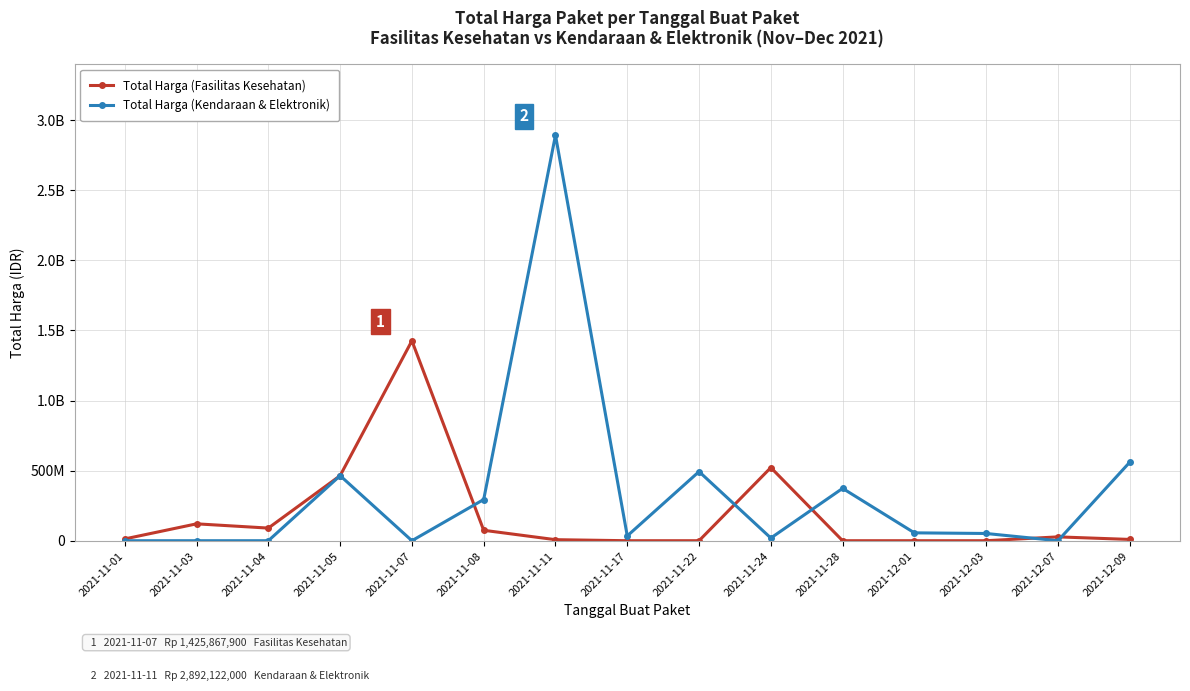

Where do Total Harga (Fasilitas Kesehatan) and Total Harga (Kendaraan & Elektronik) first cross each other?

2021-11-07 and 2021-11-08